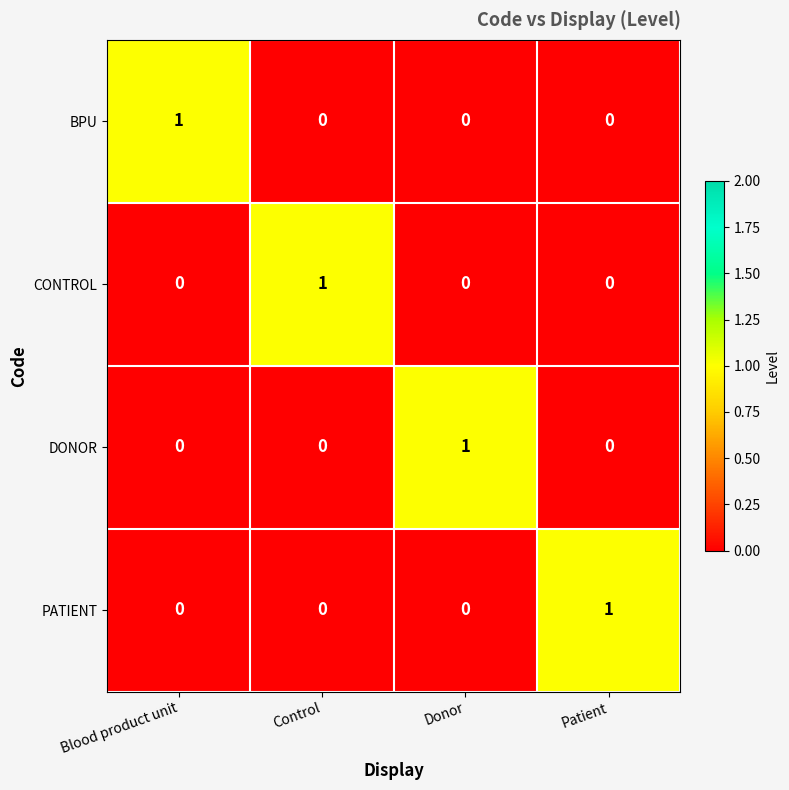

Which category has the highest value in the BPU series?

Blood product unit